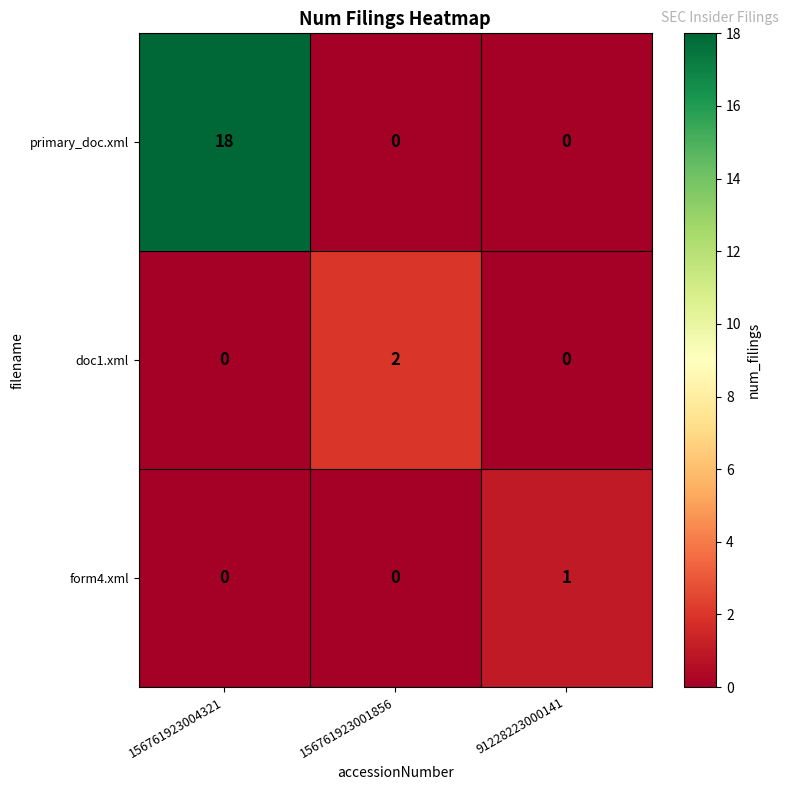

How many distinct data groups are displayed?

3